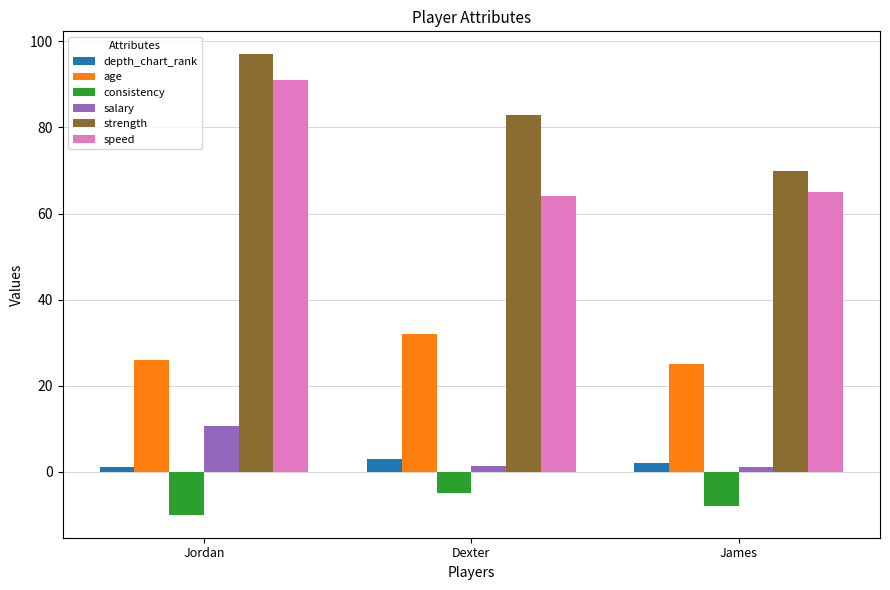

How many groups of bars are there?

3